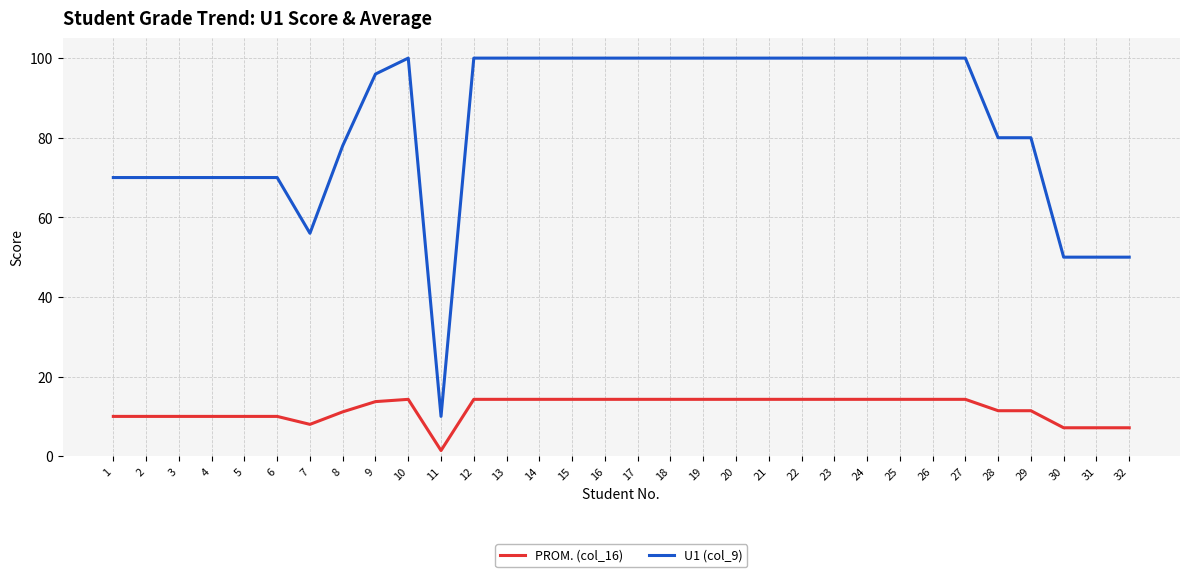

True or false: U1 (col_9) and PROM. (col_16) cross at least once.

False